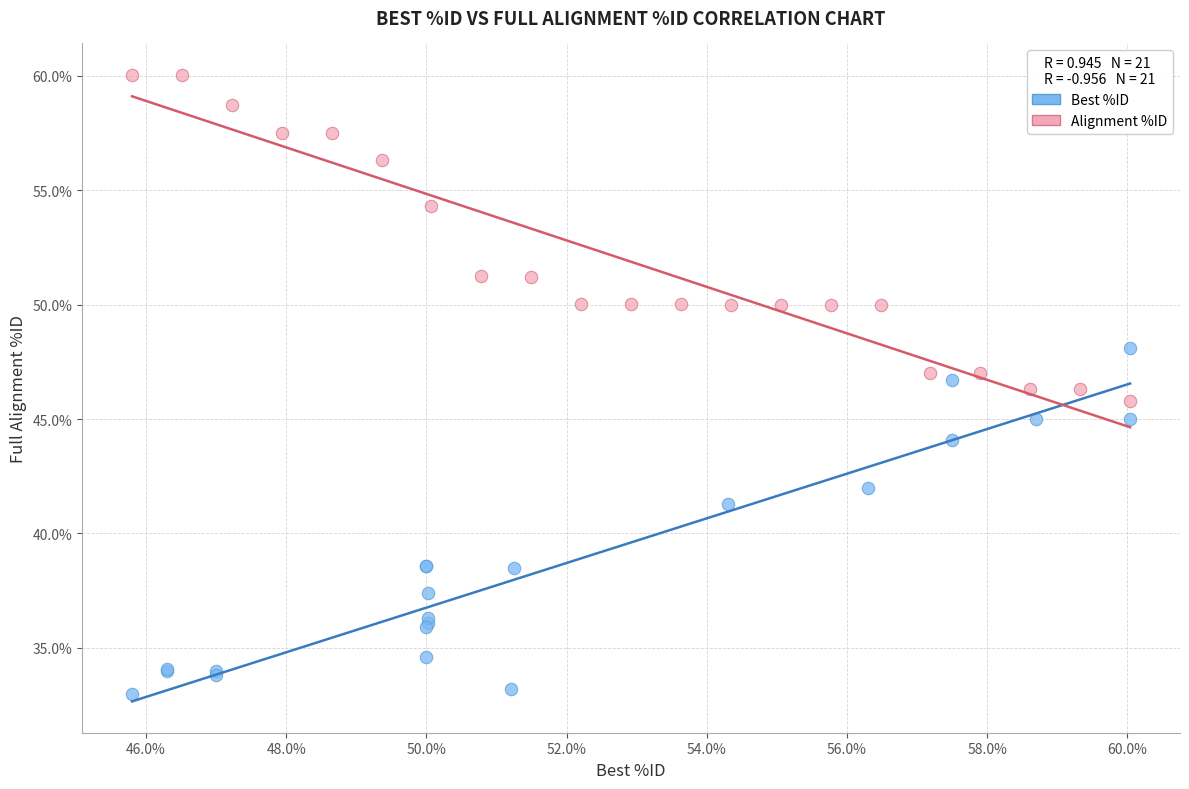

What are all the series names shown in the legend?

Best %ID, Alignment %ID